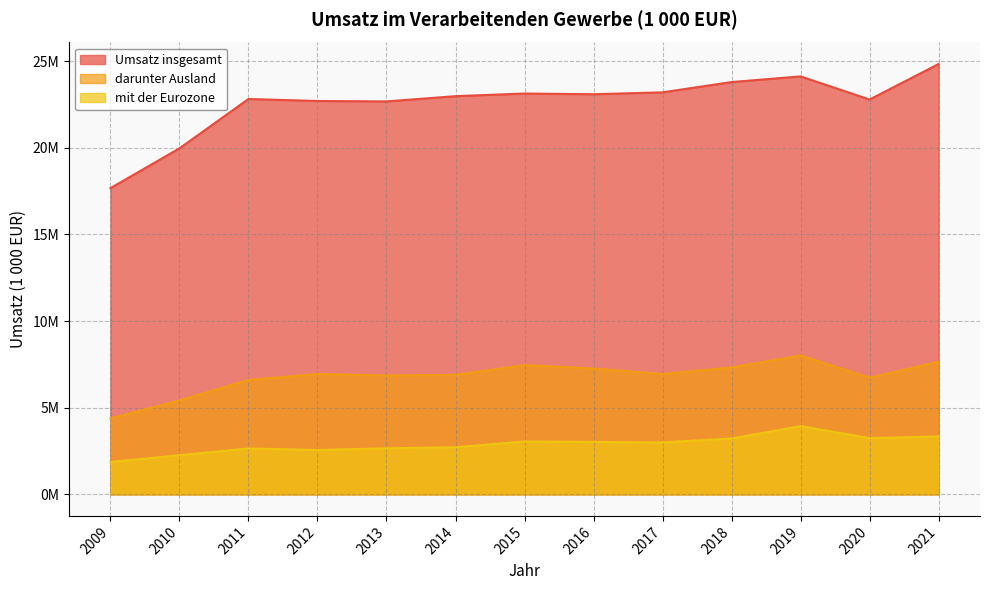

What is the total value across all series at 2009?

23924009